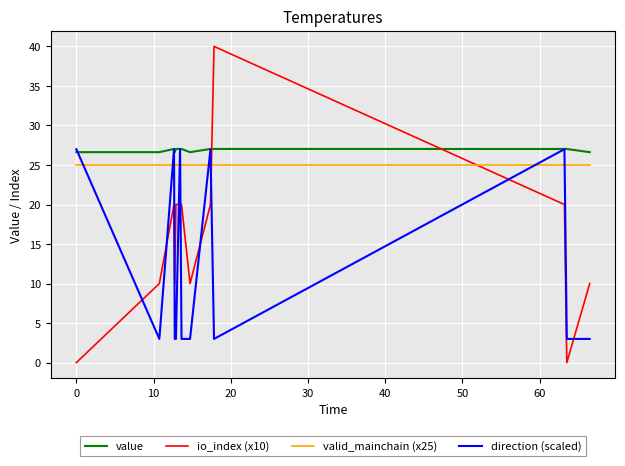

True or false: valid_mainchain (x25) and value intersect in this chart.

False